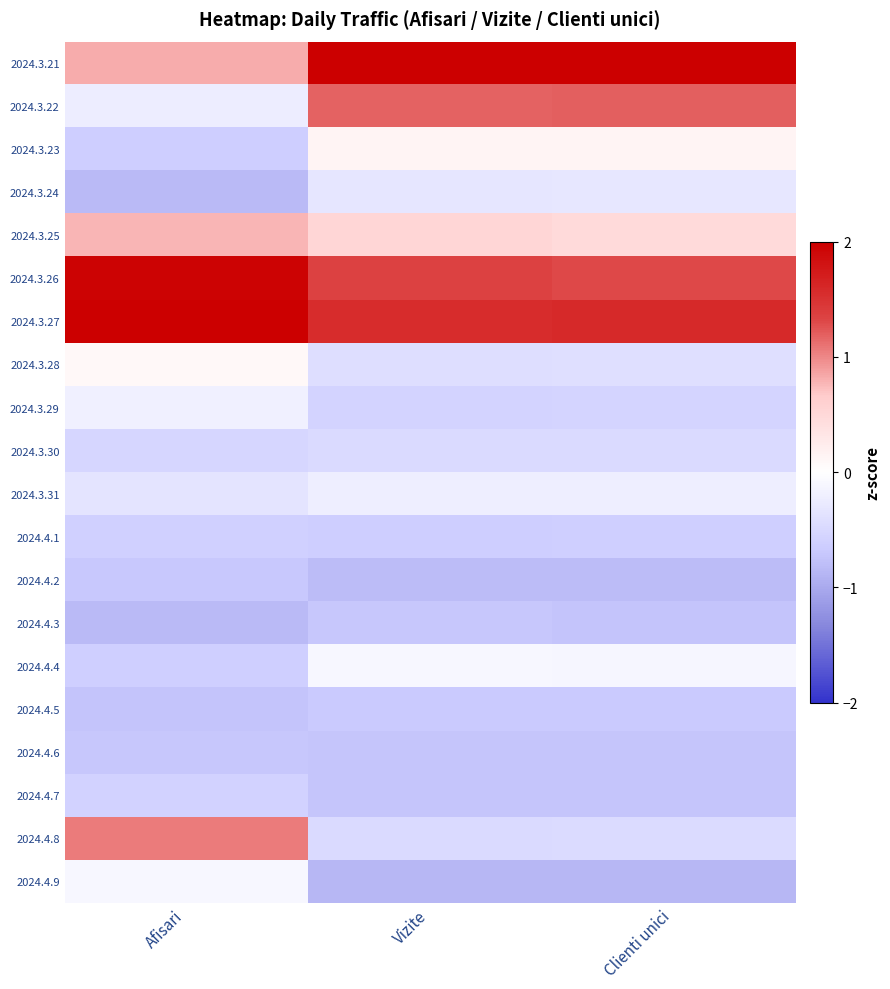

Reading left to right, what are all the values shown in this chart?

2024.3.21: Afisari=0.8	Vizite=3.0	Clienti unici=3.0
2024.3.22: Afisari=-0.2	Vizite=1.2	Clienti unici=1.2
2024.3.23: Afisari=-0.6	Vizite=0.1	Clienti unici=0.1
2024.3.24: Afisari=-0.8	Vizite=-0.3	Clienti unici=-0.3
2024.3.25: Afisari=0.8	Vizite=0.5	Clienti unici=0.5
2024.3.26: Afisari=2.0	Vizite=1.3	Clienti unici=1.3
2024.3.27: Afisari=3.0	Vizite=1.6	Clienti unici=1.6
2024.3.28: Afisari=0.1	Vizite=-0.4	Clienti unici=-0.4
2024.3.29: Afisari=-0.2	Vizite=-0.6	Clienti unici=-0.6
2024.3.30: Afisari=-0.5	Vizite=-0.5	Clienti unici=-0.5
2024.3.31: Afisari=-0.4	Vizite=-0.2	Clienti unici=-0.2
2024.4.1: Afisari=-0.6	Vizite=-0.6	Clienti unici=-0.6
2024.4.2: Afisari=-0.7	Vizite=-0.8	Clienti unici=-0.8
2024.4.3: Afisari=-0.8	Vizite=-0.7	Clienti unici=-0.7
2024.4.4: Afisari=-0.6	Vizite=-0.1	Clienti unici=-0.1
2024.4.5: Afisari=-0.7	Vizite=-0.7	Clienti unici=-0.7
2024.4.6: Afisari=-0.7	Vizite=-0.7	Clienti unici=-0.7
2024.4.7: Afisari=-0.6	Vizite=-0.7	Clienti unici=-0.7
2024.4.8: Afisari=1.1	Vizite=-0.5	Clienti unici=-0.5
2024.4.9: Afisari=-0.1	Vizite=-0.9	Clienti unici=-0.9